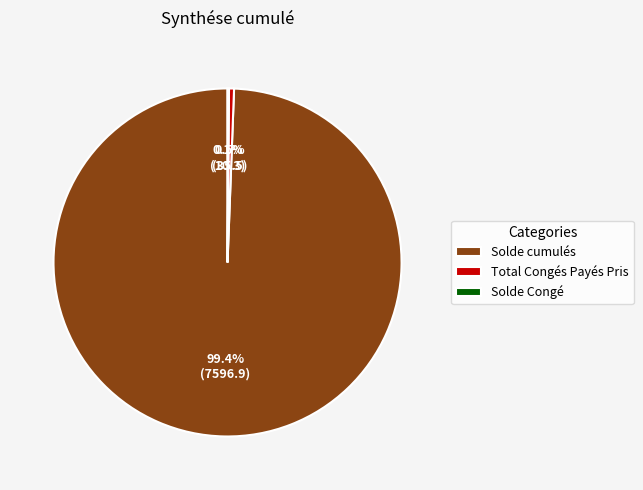

Which slice represents more than half of the pie?

Solde cumulés